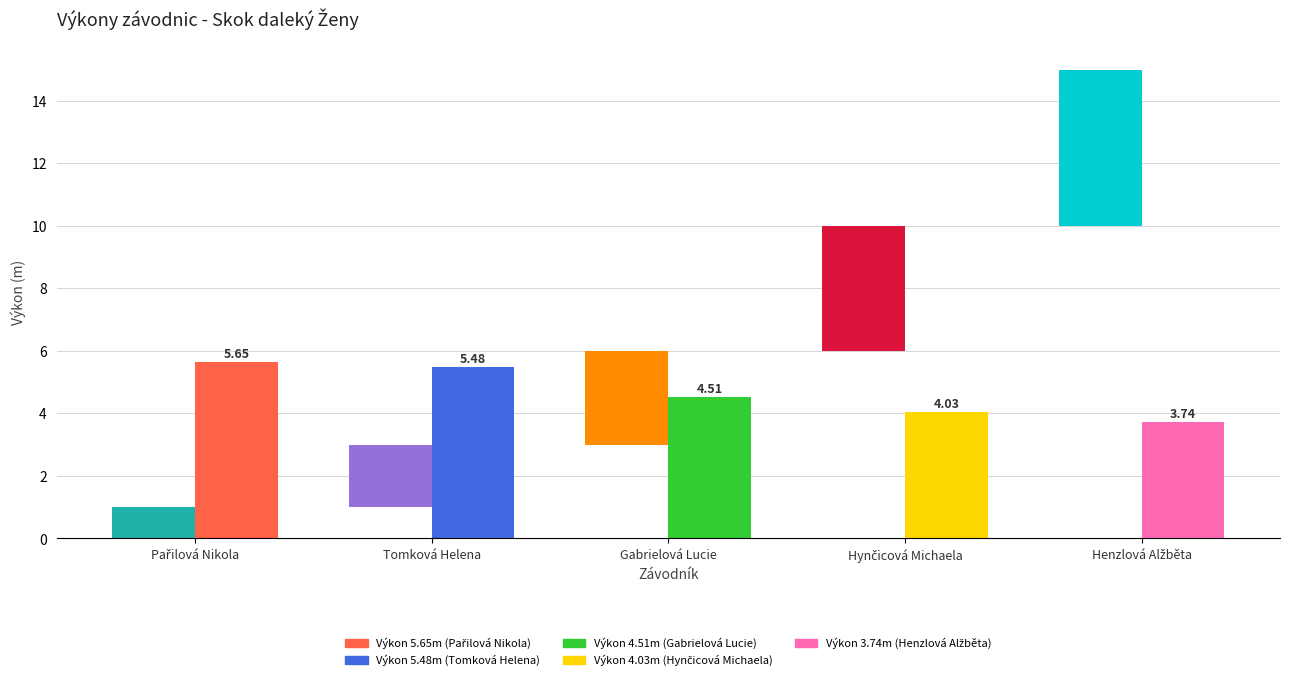

The value of Výkon 4.51m at Hynčicová Michaela is 0.0. True or false?

True